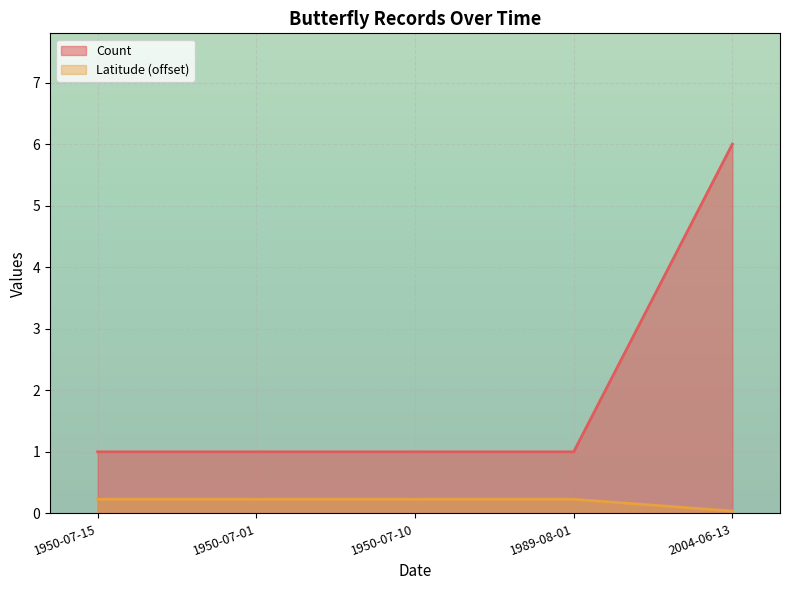

What is the label of the 1st point from the right?

2004-06-13